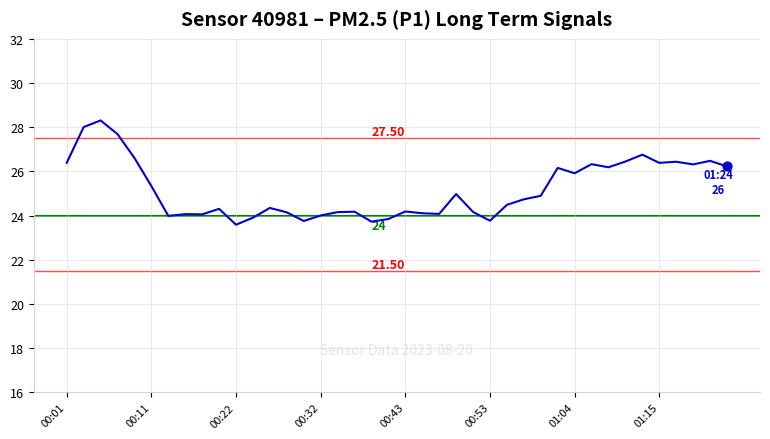

What is the difference between the maximum and minimum values?

4.7